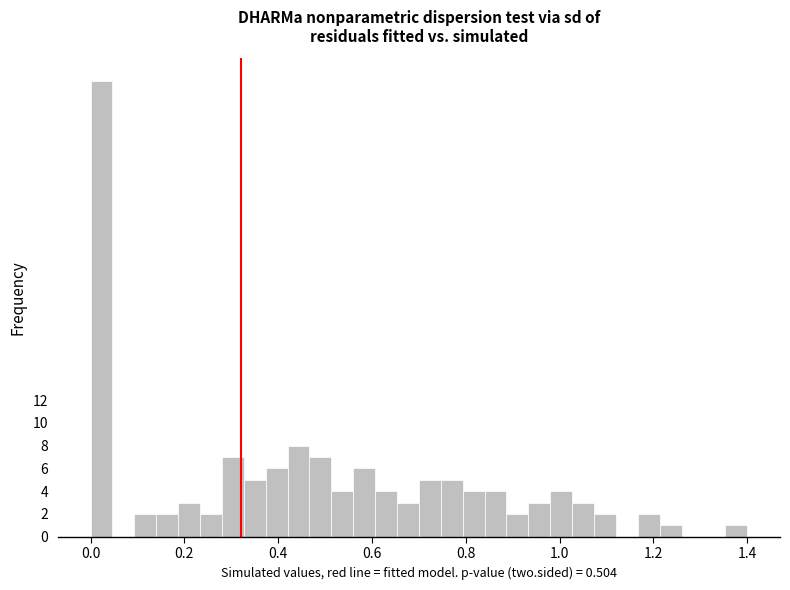

Around what value on the x-axis is the tallest bar? Give the approximate position of its centre, as read against the axis.

0.02